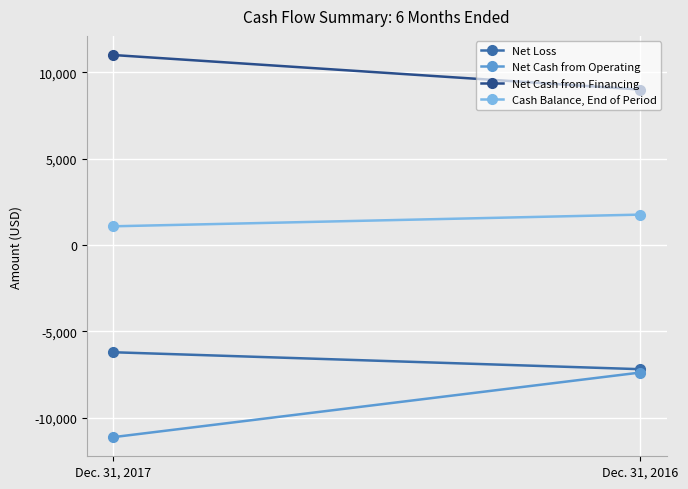

Reading left to right, transcribe all the data shown in this chart.

Net Loss: -6214	-7196
Net Cash from Operating: -11133	-7390
Net Cash from Financing: 11000	9000
Cash Balance, End of Period: 1079	1756